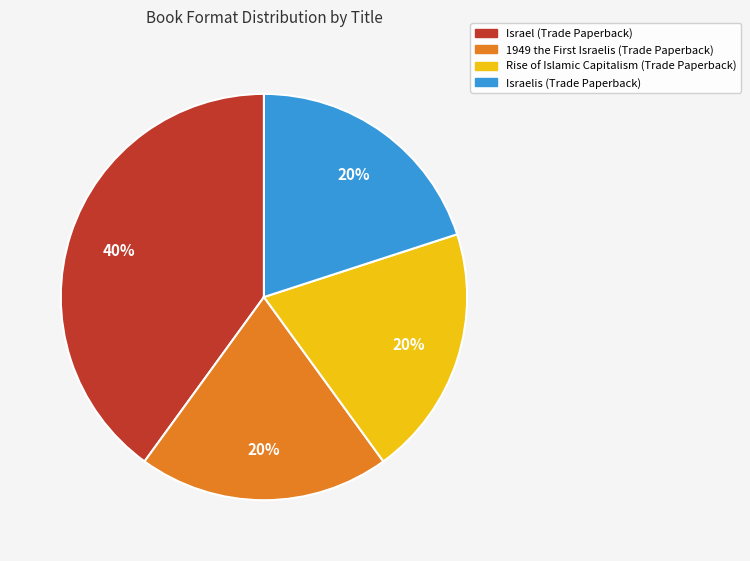

Which category has the biggest portion of the pie?

Israel (Trade Paperback)